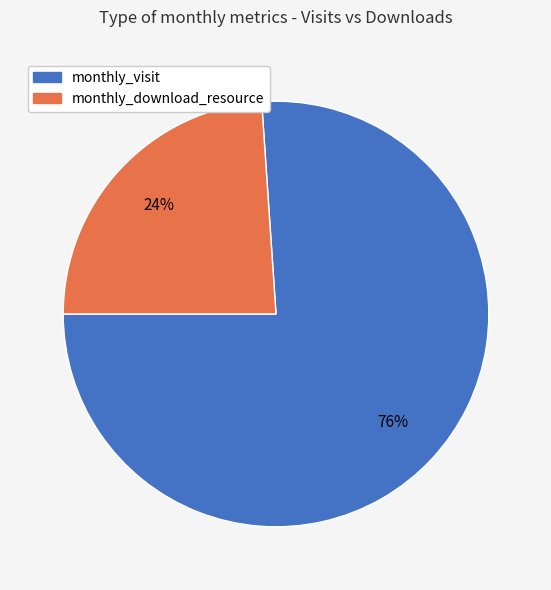

What is the smallest slice in the pie chart?

monthly_download_resource